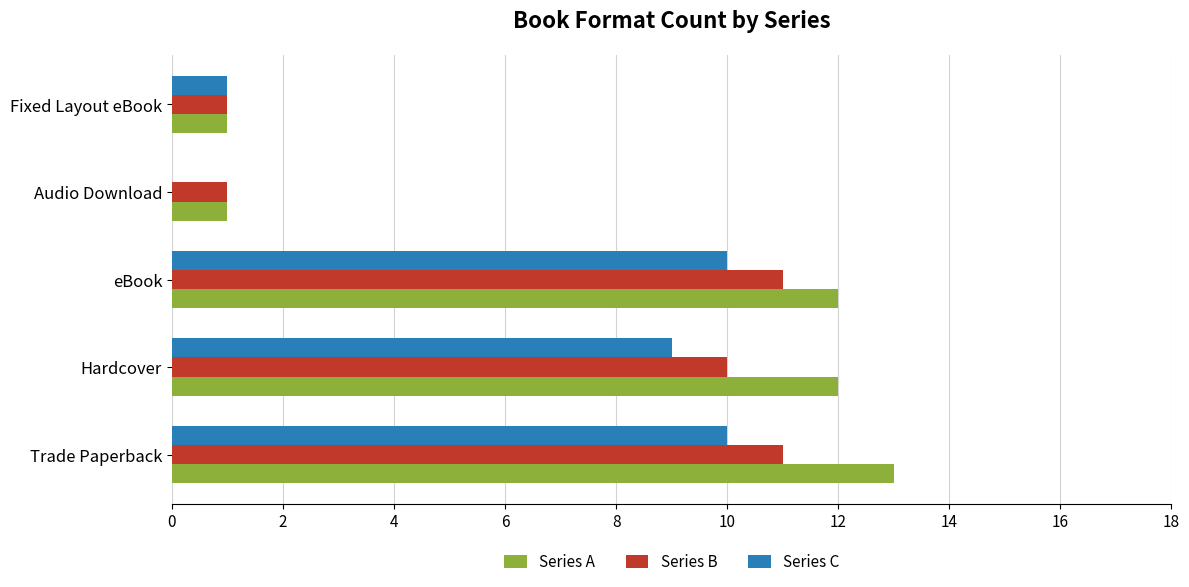

The Series C series shows 9 at Hardcover. True or false?

True